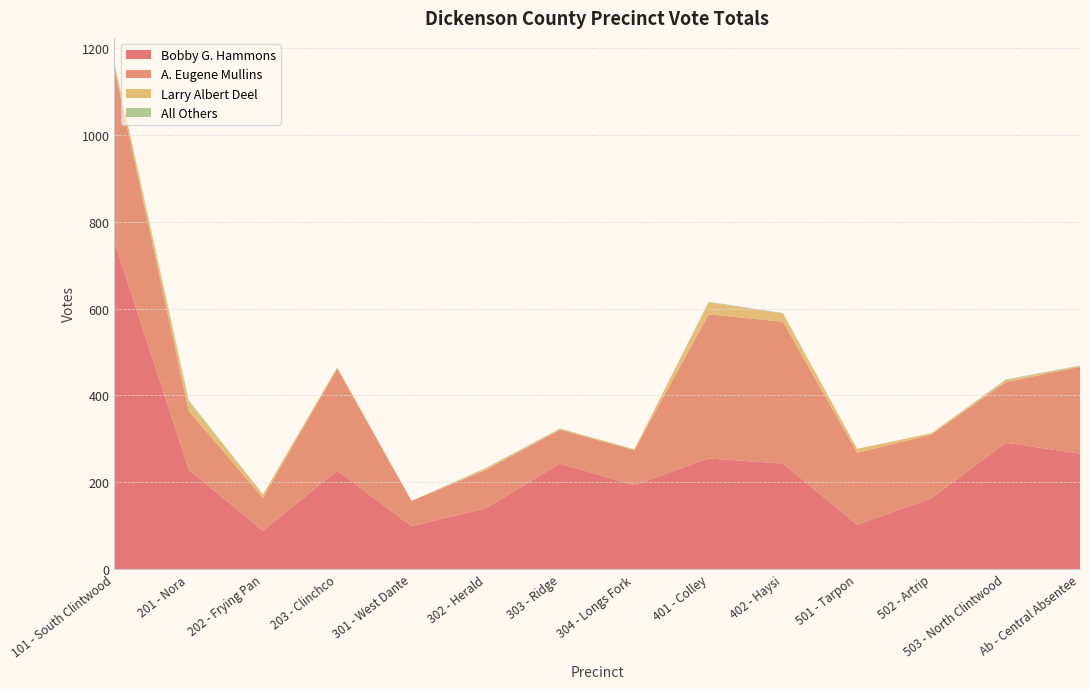

Reading left to right, what are all the values shown in this chart?

Bobby G. Hammons: 755	229	88	227	99	140	243	193	255	243	102	163	291	266
A. Eugene Mullins: 399	135	76	235	58	88	78	81	332	327	166	147	140	200
Larry Albert Deel: 11	21	8	3	0	4	2	2	27	19	9	3	4	2
All Others: 1	4	0	0	0	1	1	0	2	1	0	0	2	1